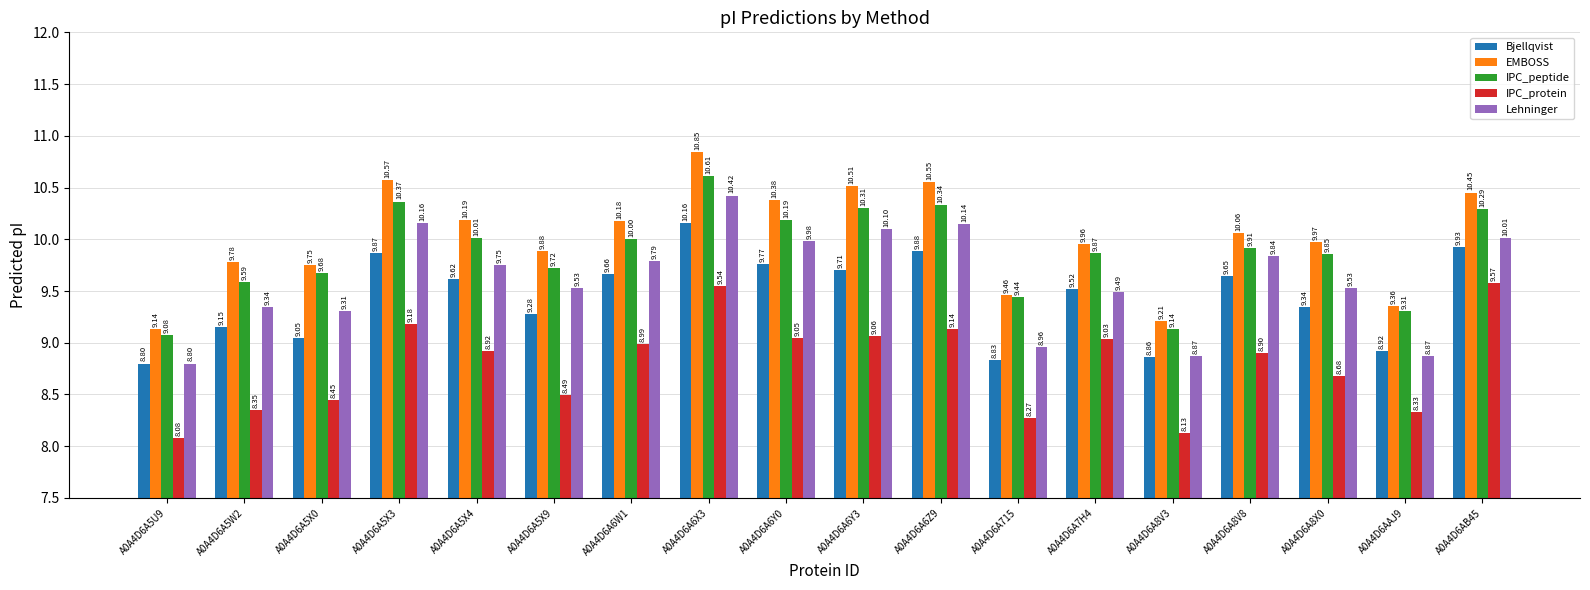

What is the difference between the Bjellqvist values at A0A4D6A8V8 and A0A4D6A5U9?

0.8